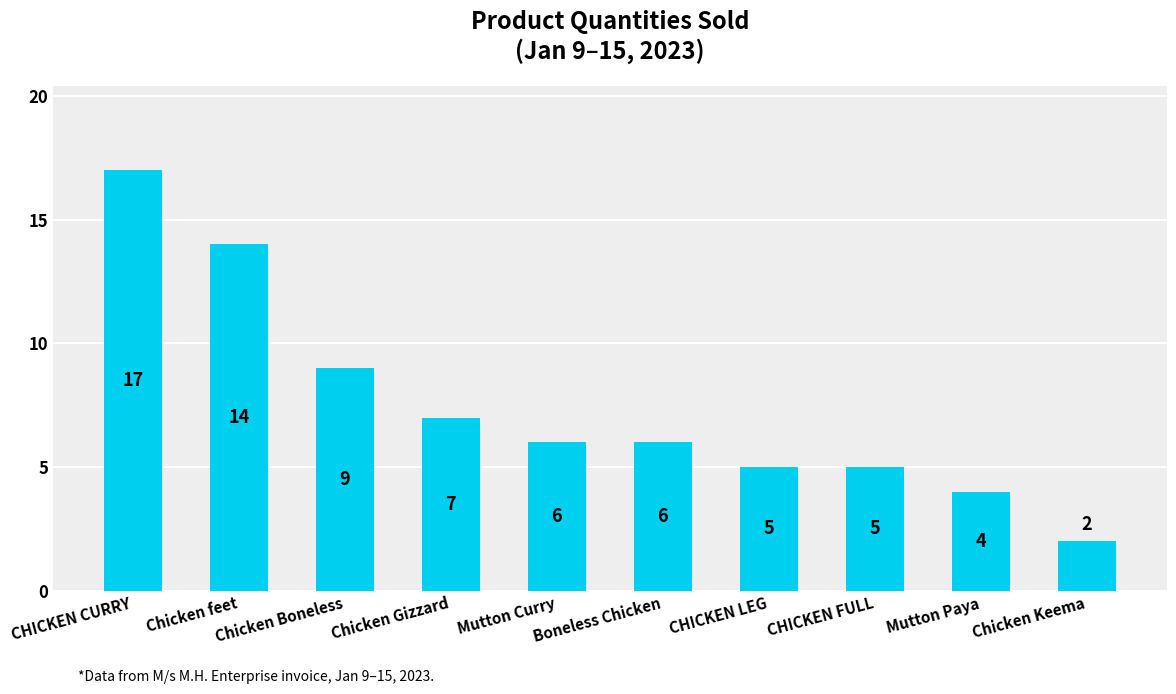

What is the change in value from Chicken feet to Chicken Boneless?

-5